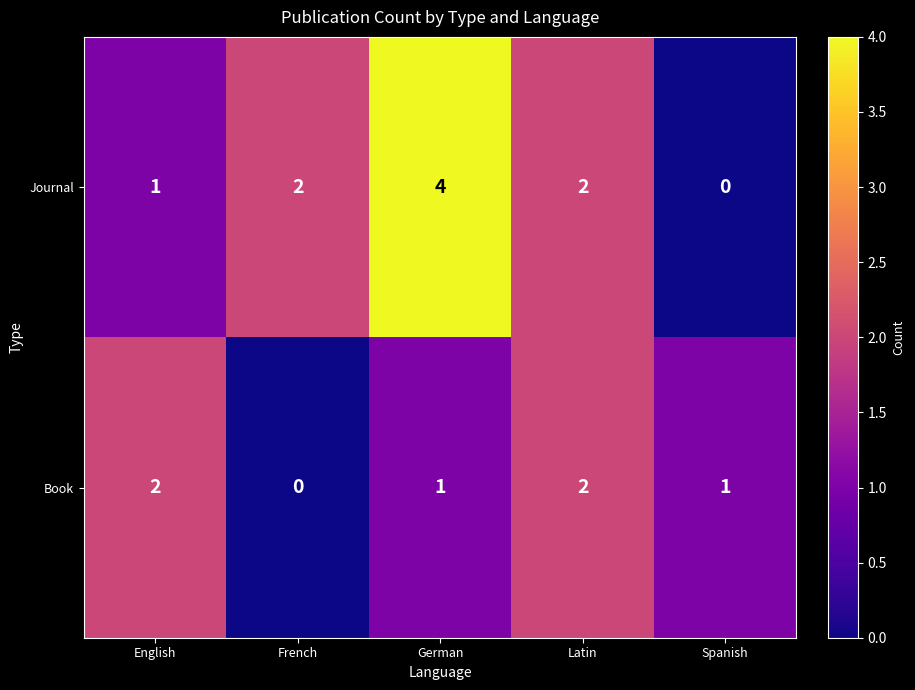

Is it true that Book equals 0 at German?

False